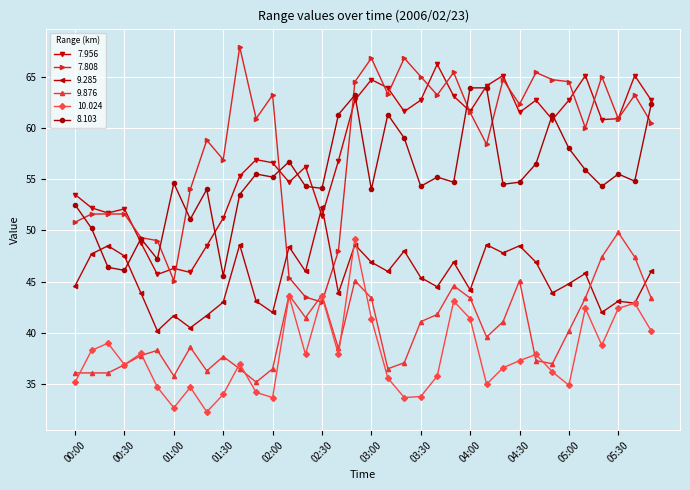

True or false: 7.808 has more than 1 points higher than both neighbors.

True